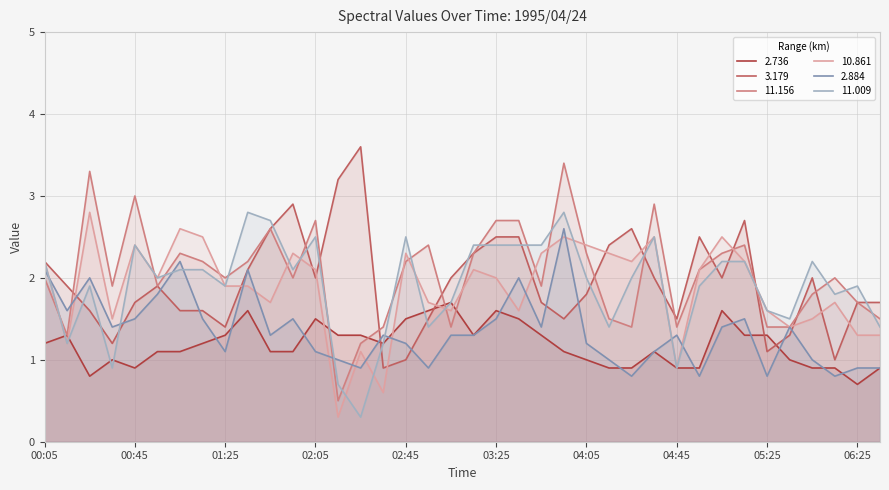

What are all the series names shown in the legend?

2.736, 3.179, 11.156, 10.861, 2.884, 11.009